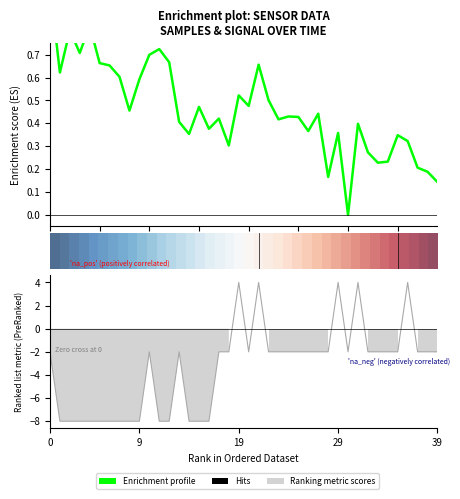

True or false: row_0 has a value of 0.4 at 10.

False